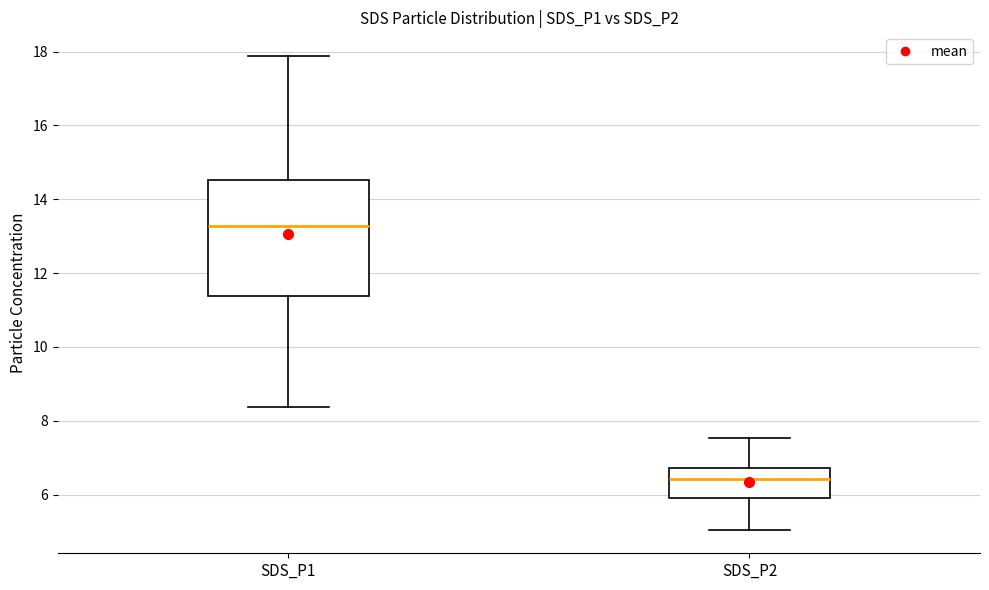

Where is the upper edge of the box for SDS_P2 on the y-axis? The values are not printed on the chart, so give them approximately, as read against the axis.

6.8